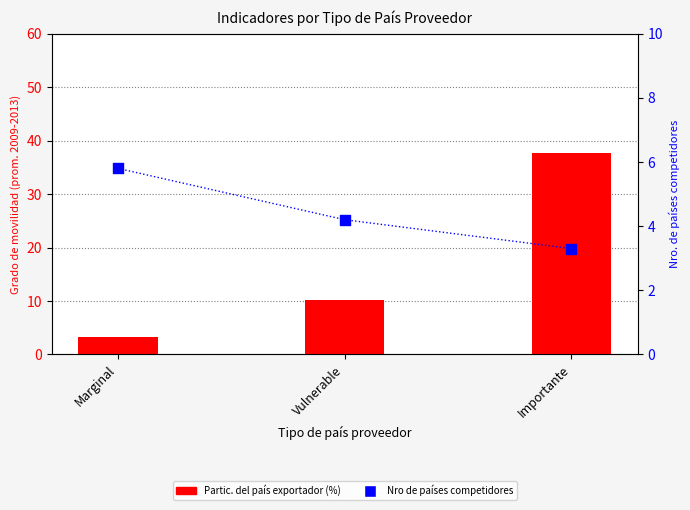

At how many categories does at least one series exceed 10?

2